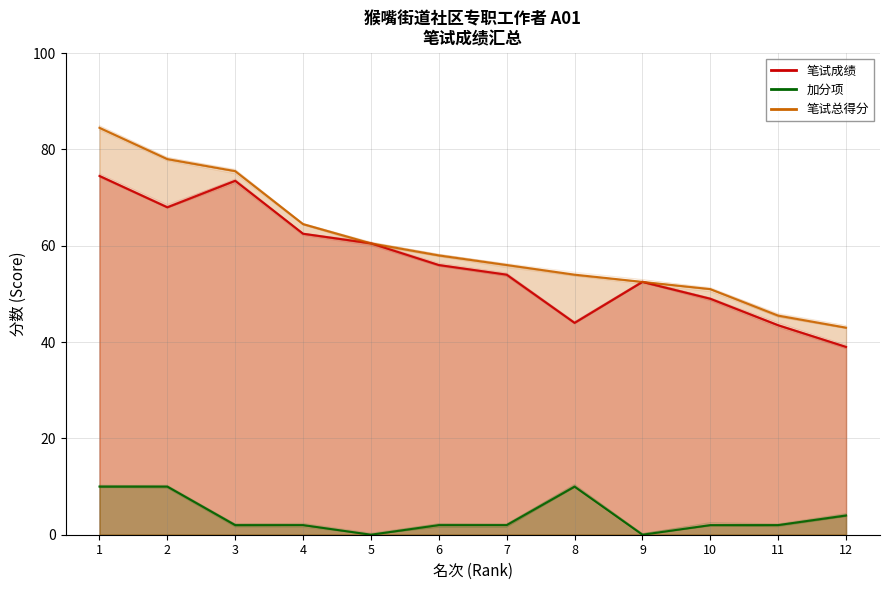

Which has a higher value, 3 or 12?

3